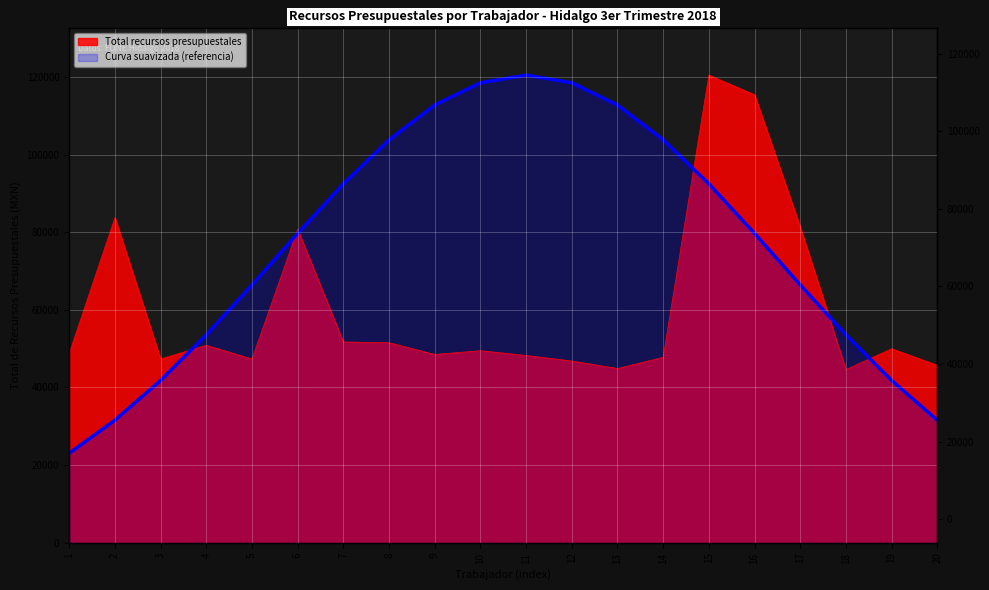

At which label does the data first exceed 49476?

2